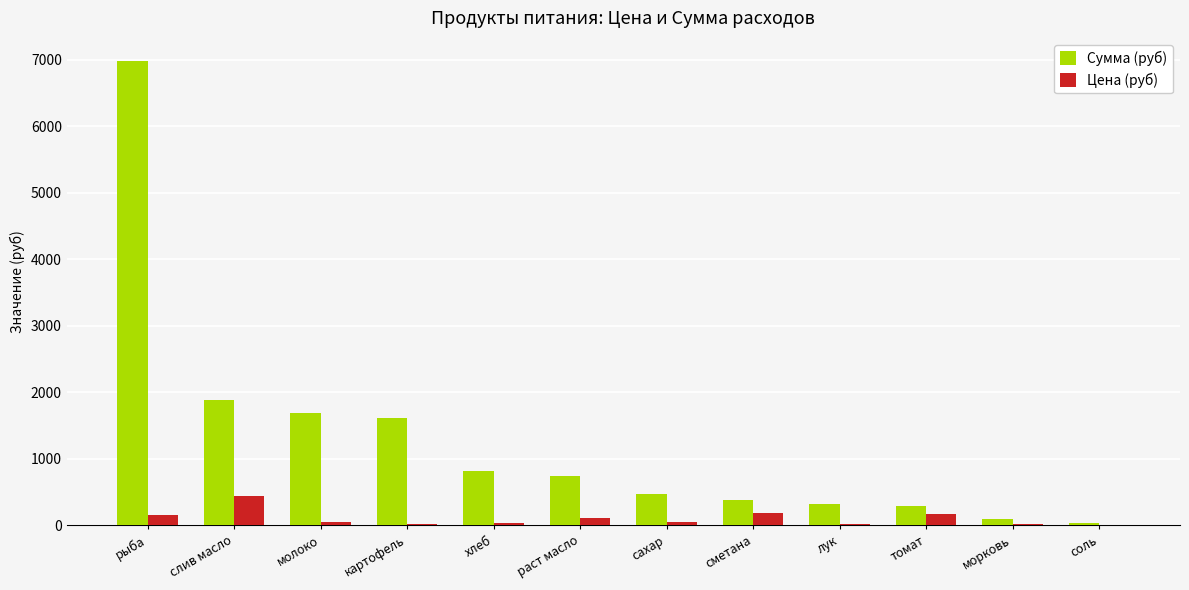

At which label is Сумма (руб) closest to 3507?

слив масло